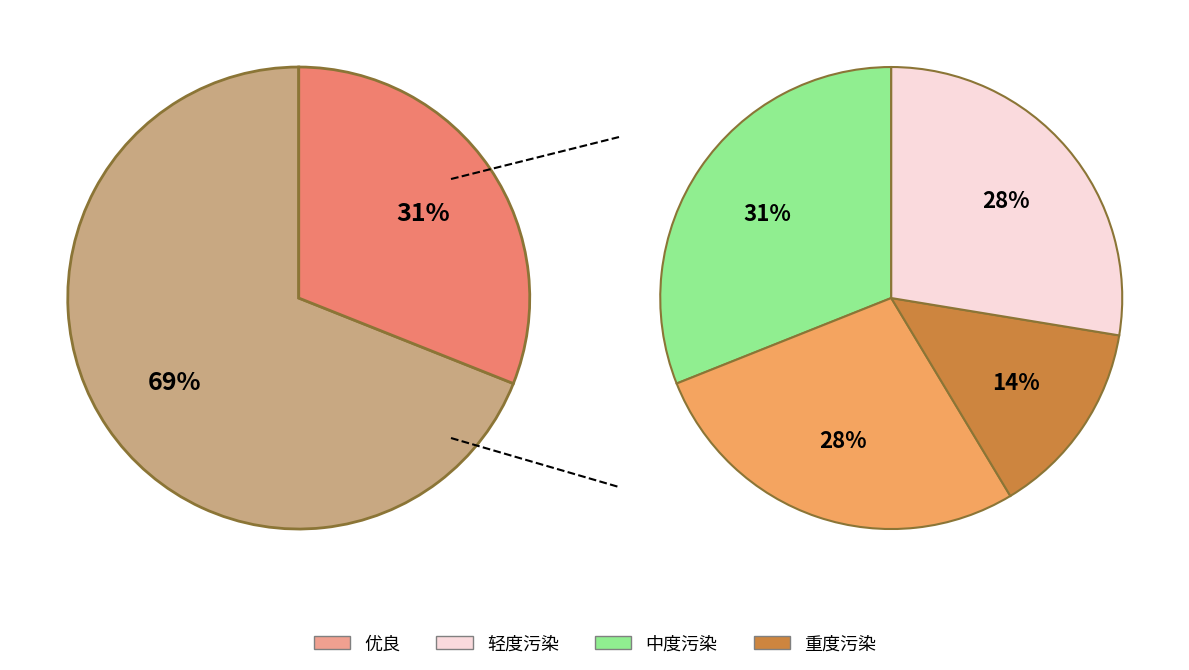

How many slices are in this pie chart?

5